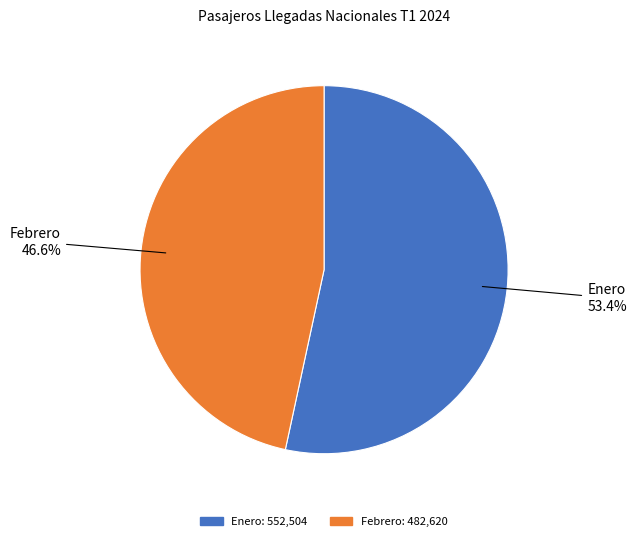

Approximately how many times larger is the value at Febrero compared to Enero?

0.9